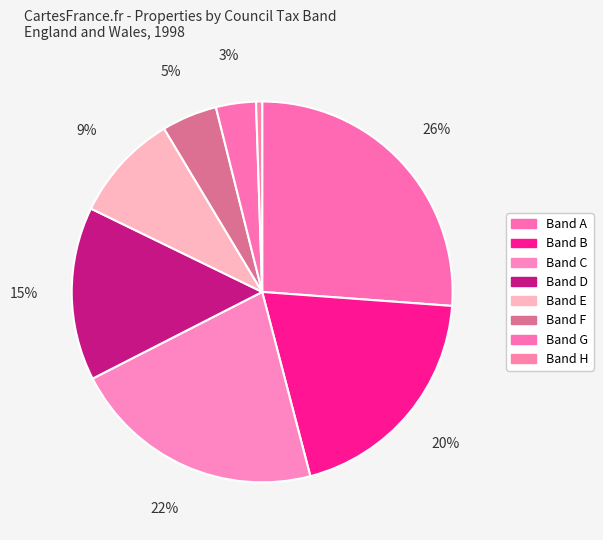

Count the number of slices in the pie.

8